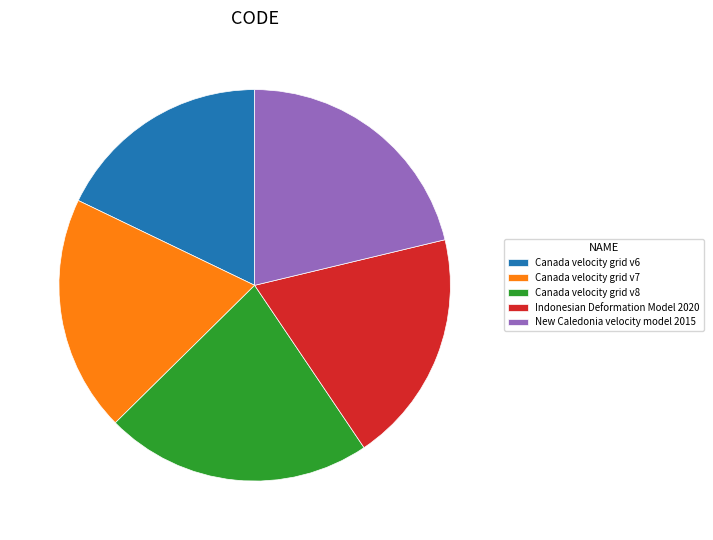

The Canada velocity grid v7 slice represents 12% of the pie. True or false?

False